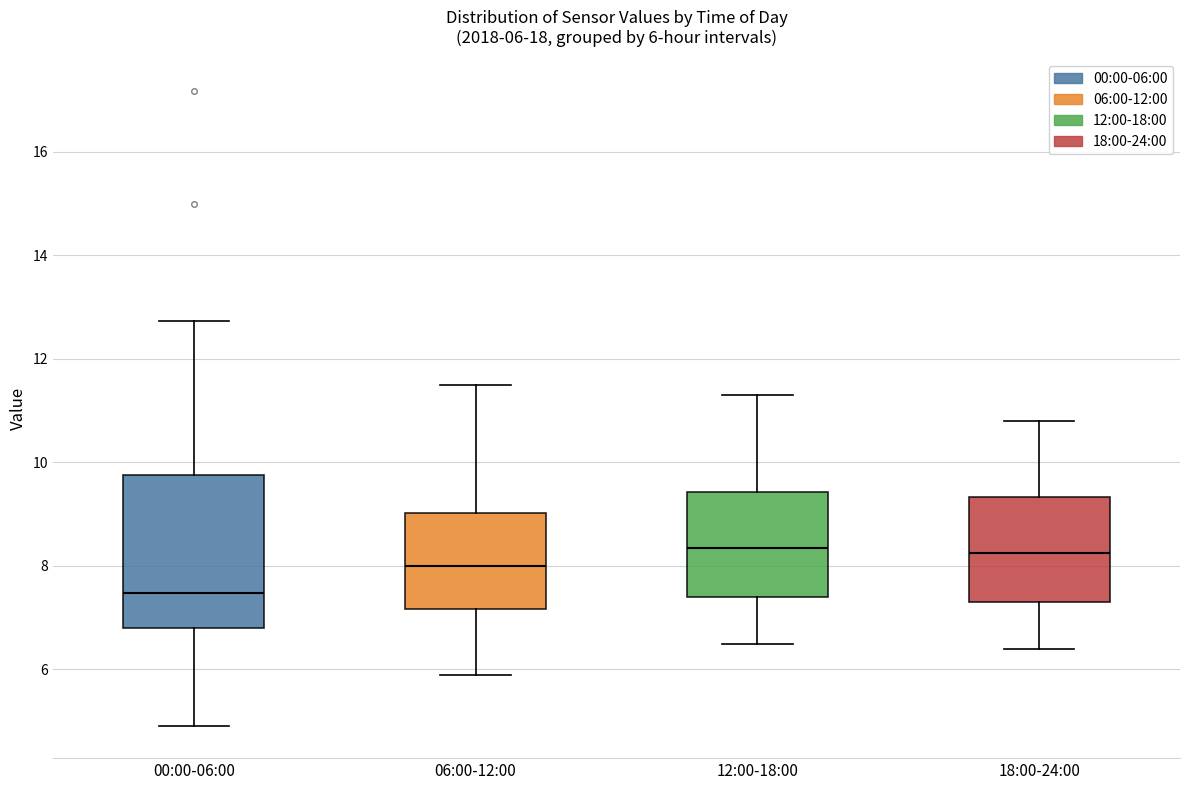

Which box is the tallest, from its lower edge to its upper edge?

00:00-06:00